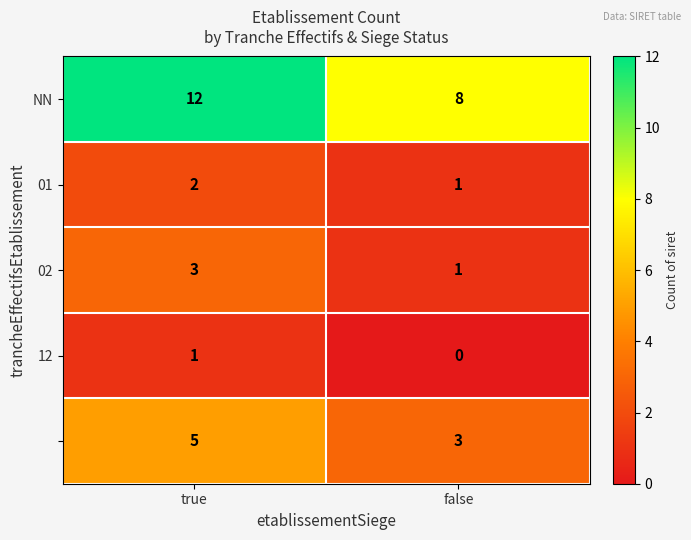

What is the total value across all series at false?

13